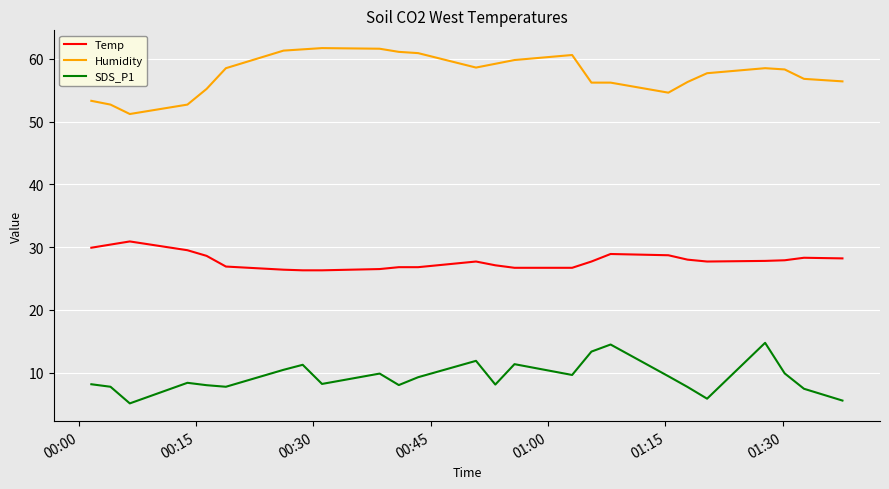

True or false: Humidity and SDS_P1 cross at least once.

False